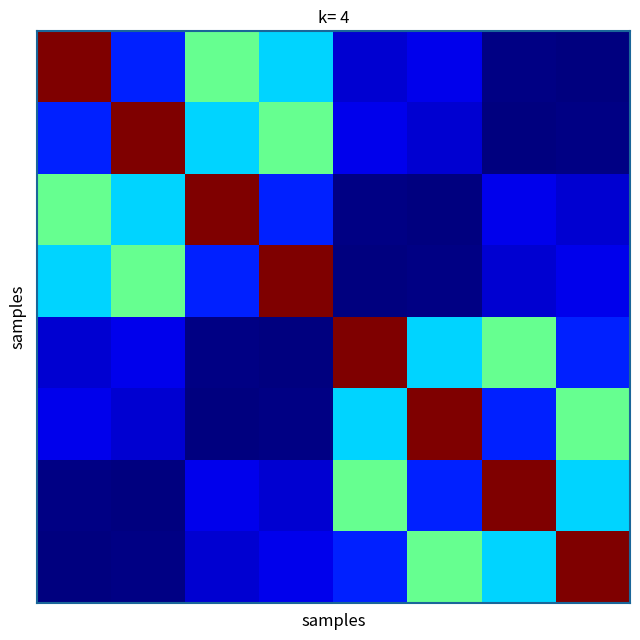

How many distinct data groups are displayed?

8